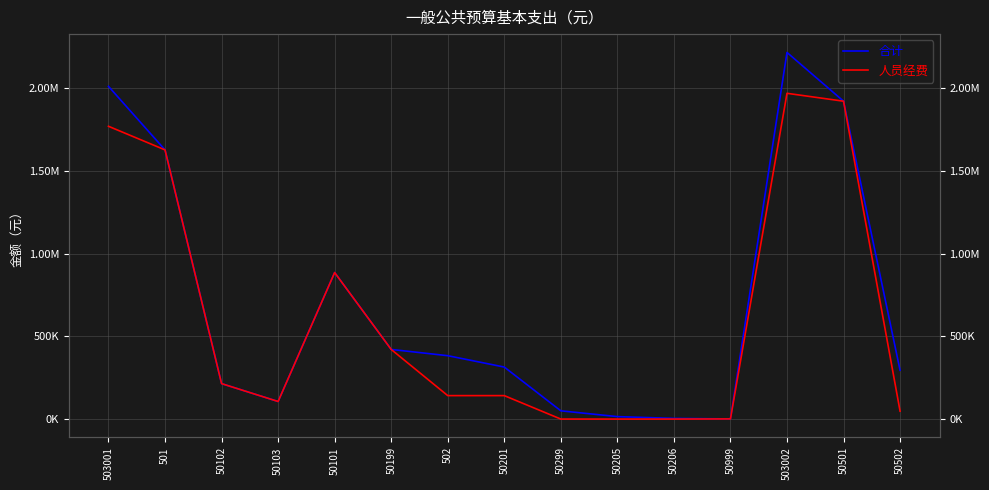

What is the difference between the 人员经费 values at 50201 and 50299?

141809.6